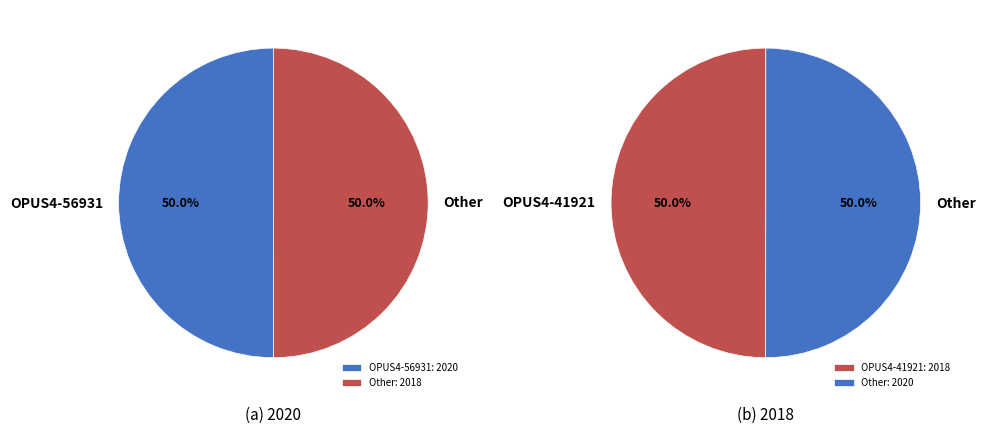

What percentage is the OPUS4-41921 slice, to the nearest percent?

50%